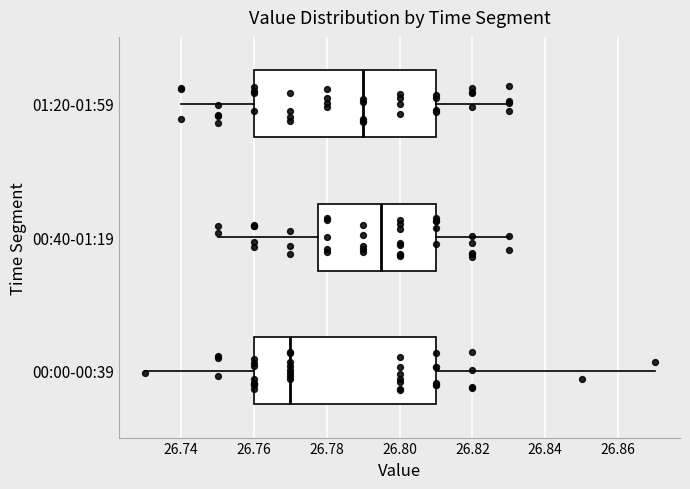

Where is the right edge of the box for 01:20-01:59 on the x-axis? The values are not printed on the chart, so give them approximately, as read against the axis.

26.810